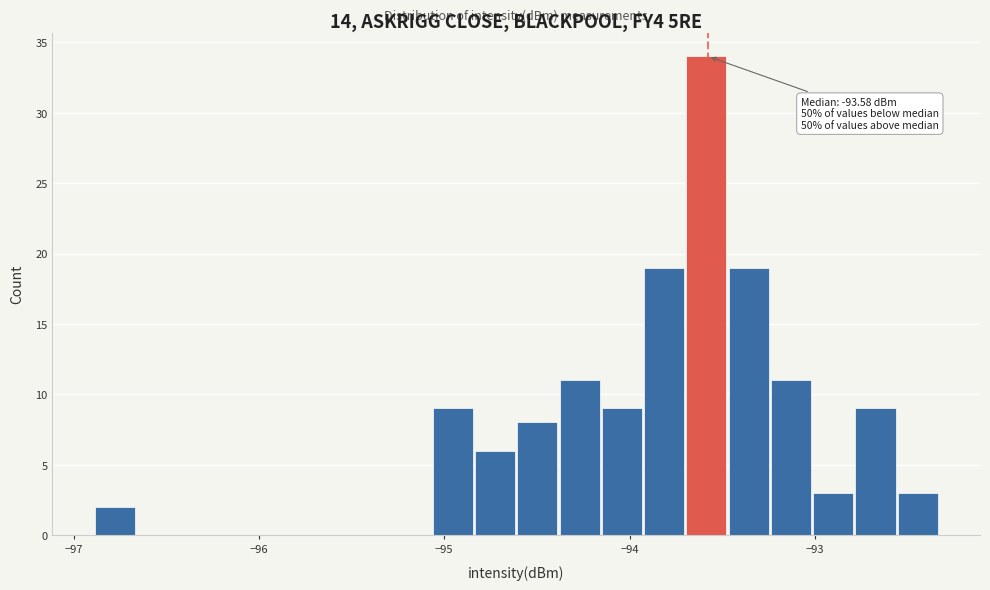

Around what value on the x-axis is the tallest bar? Give the approximate position of its centre, as read against the axis.

-93.6